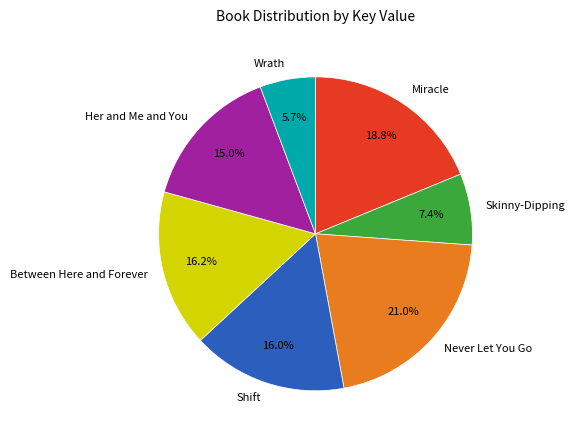

Do Skinny-Dipping and Never Let You Go together represent more than half of the pie?

No